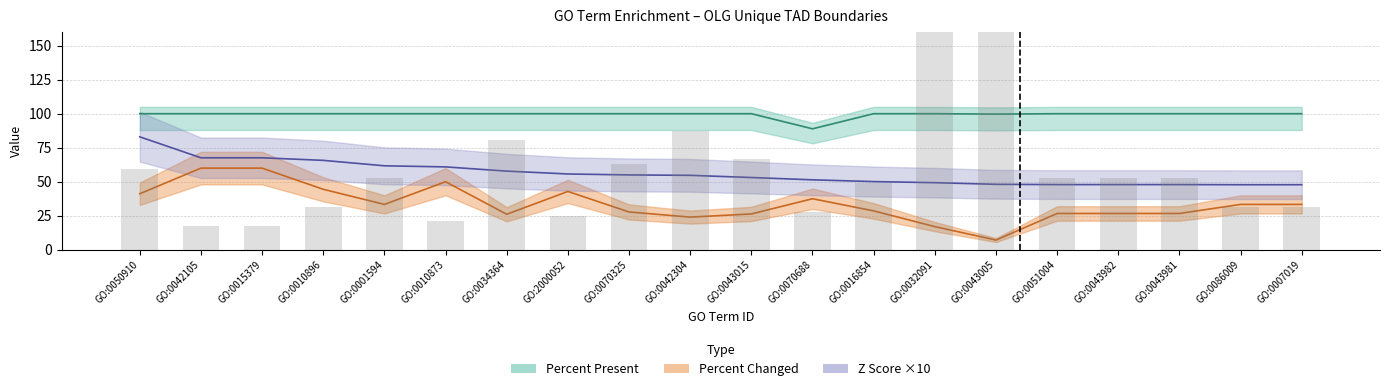

Where does the Number Changed series first go above 52?

GO:0050910